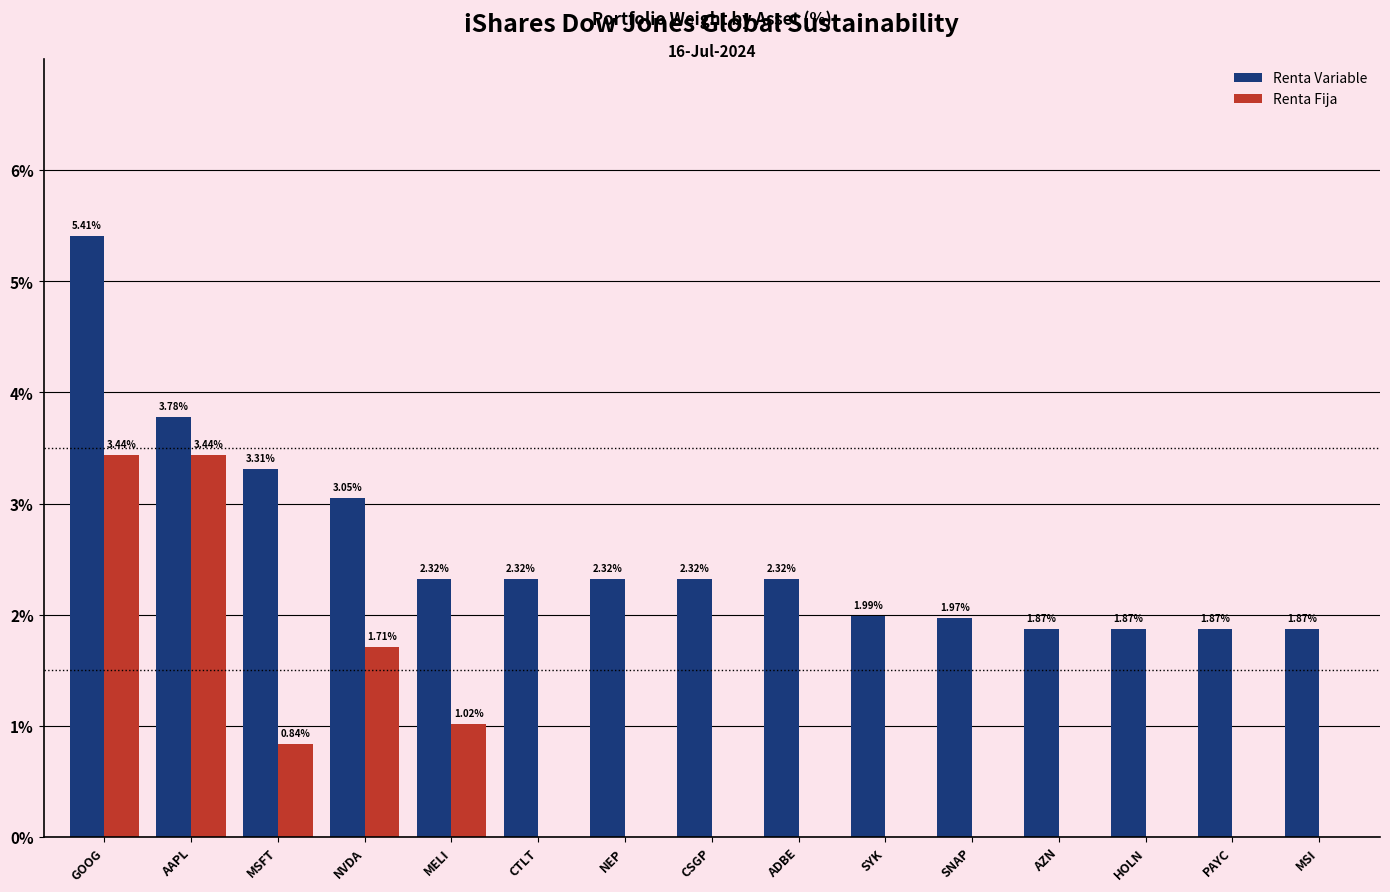

Where does the Renta Variable series first go above 2?

GOOG